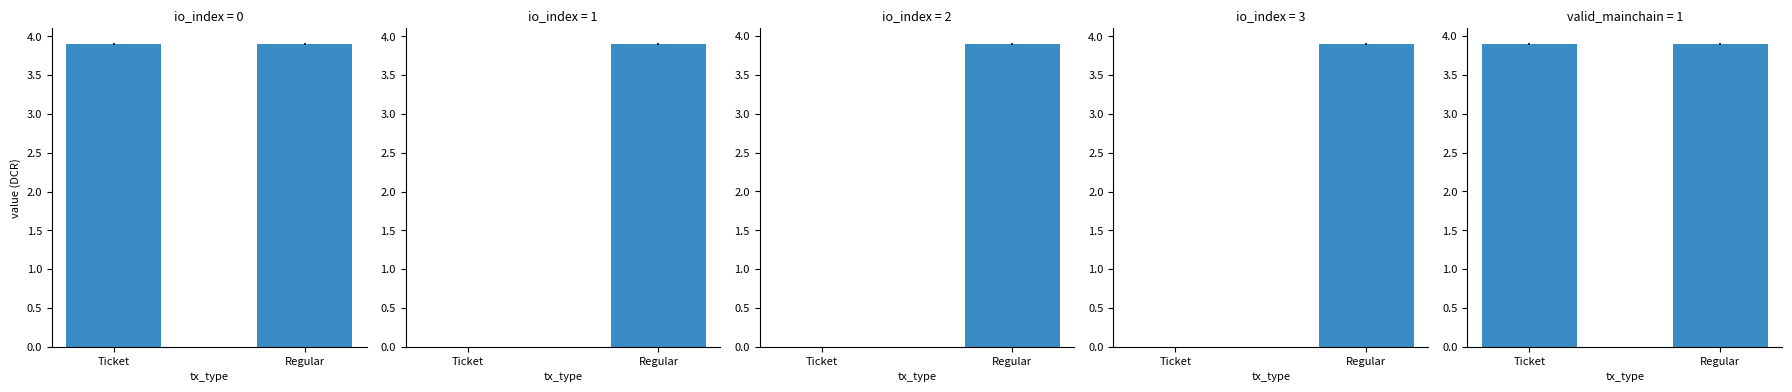

What is the label of the 1st bar from the right?

Regular